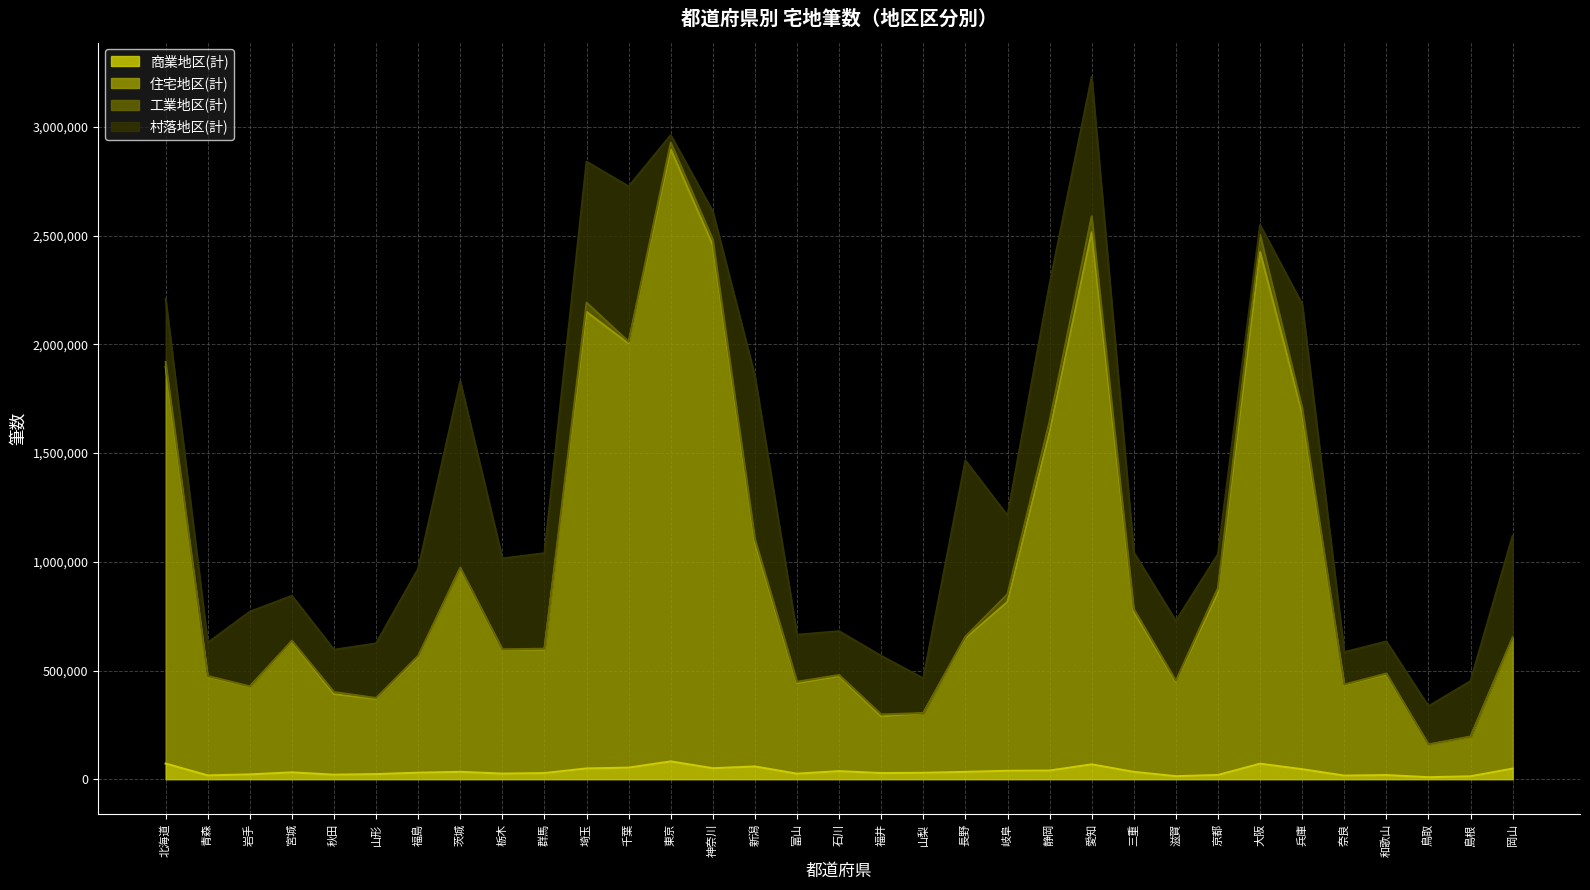

What is the difference between the 商業地区(計) values at 栃木 and 大阪?

45659